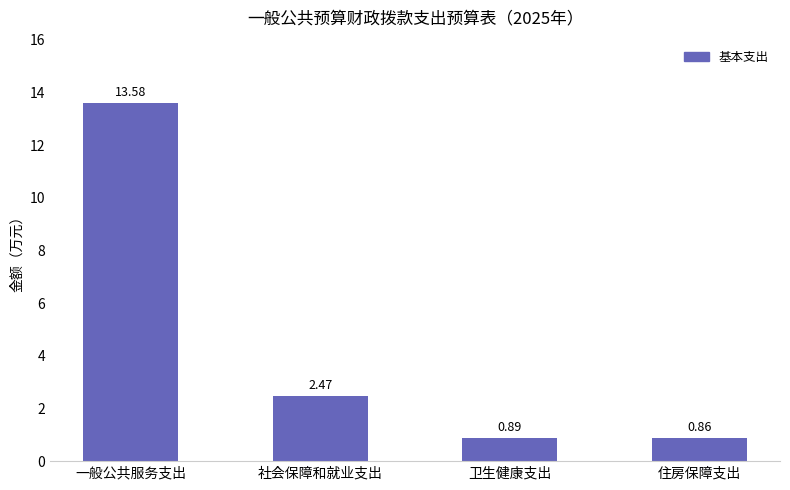

What is the change in value from 一般公共服务支出 to 住房保障支出?

-12.7